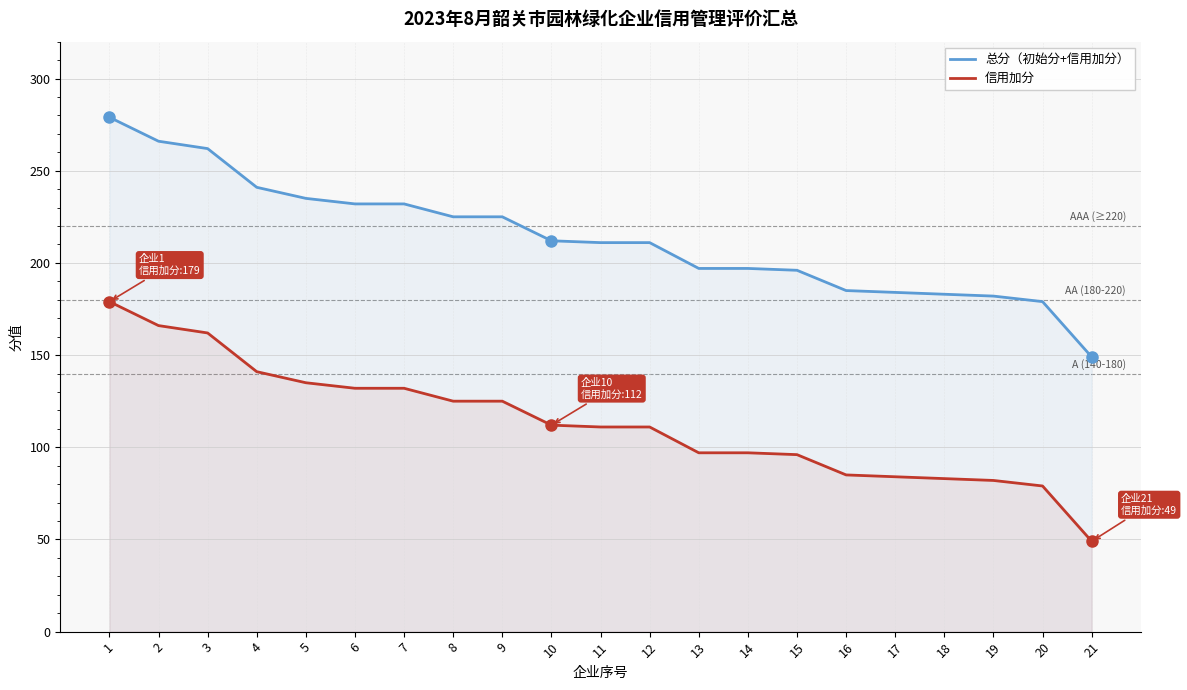

True or false: 总分（初始分+信用加分） and 信用加分 cross at least once.

False